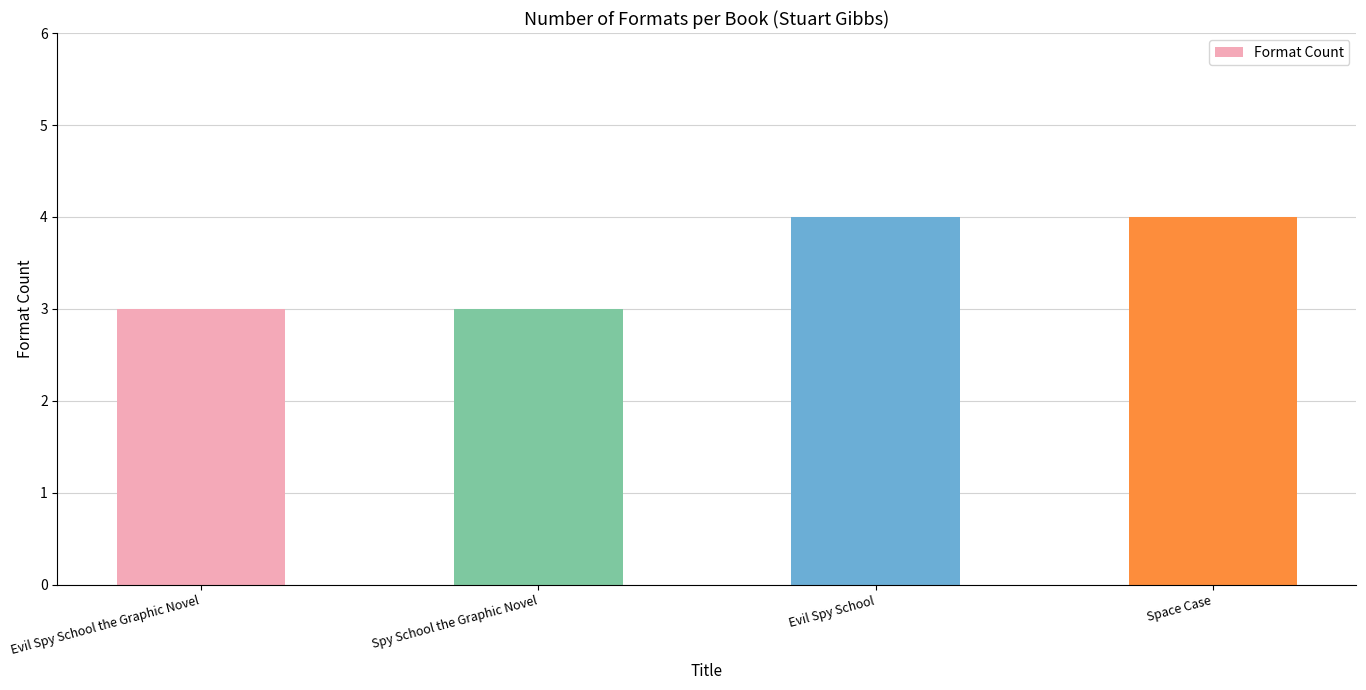

What is the approximate value at Spy School the Graphic Novel?

3